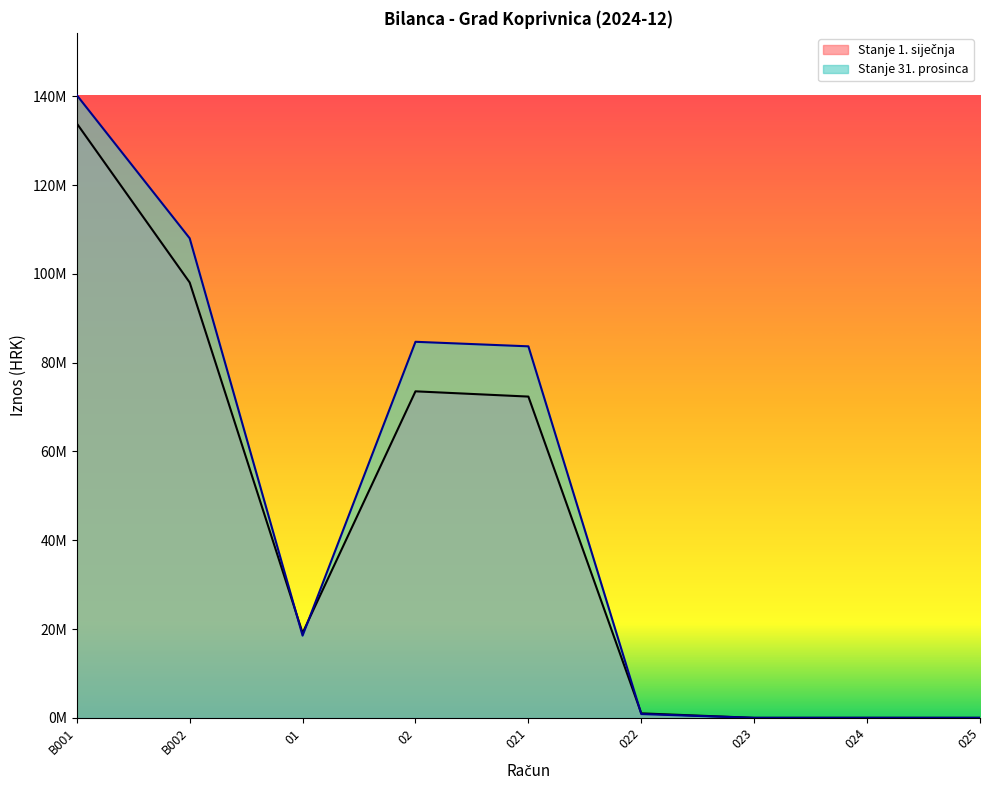

True or false: Stanje 1. siječnja has a value of 19113034.8 at 01.

True